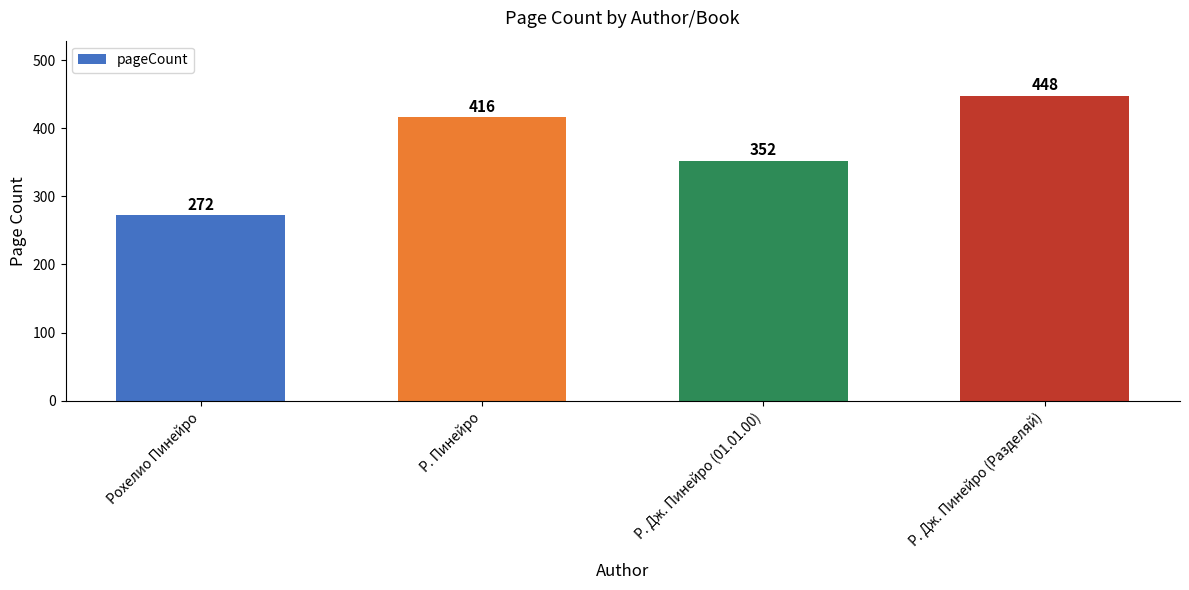

What is the label of the 2nd bar from the left?

Р. Пинейро